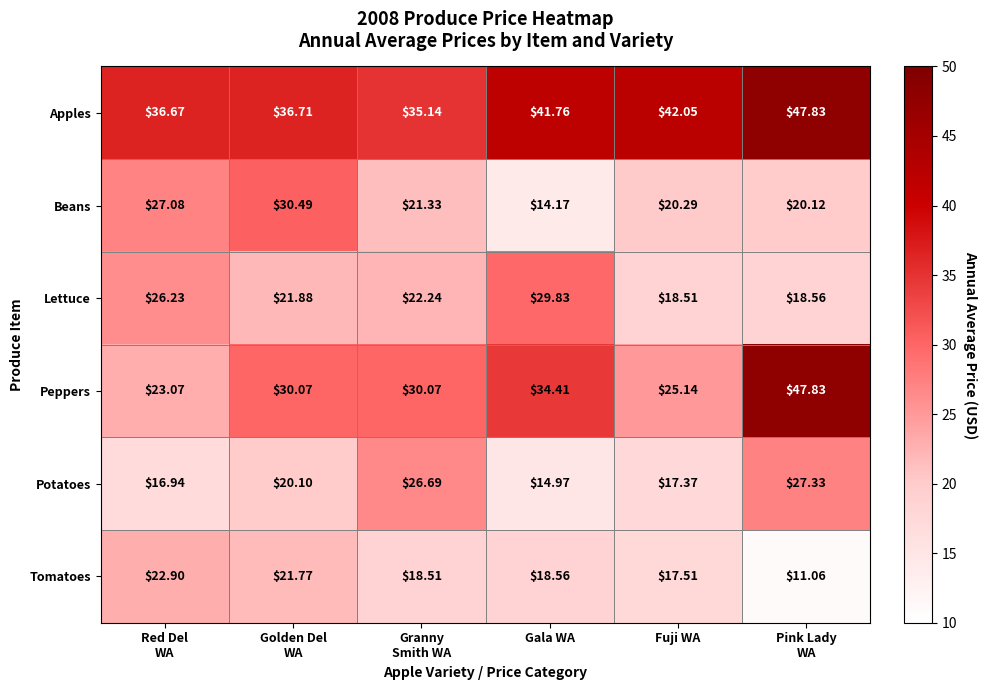

What is the minimum value shown in the chart?

11.1